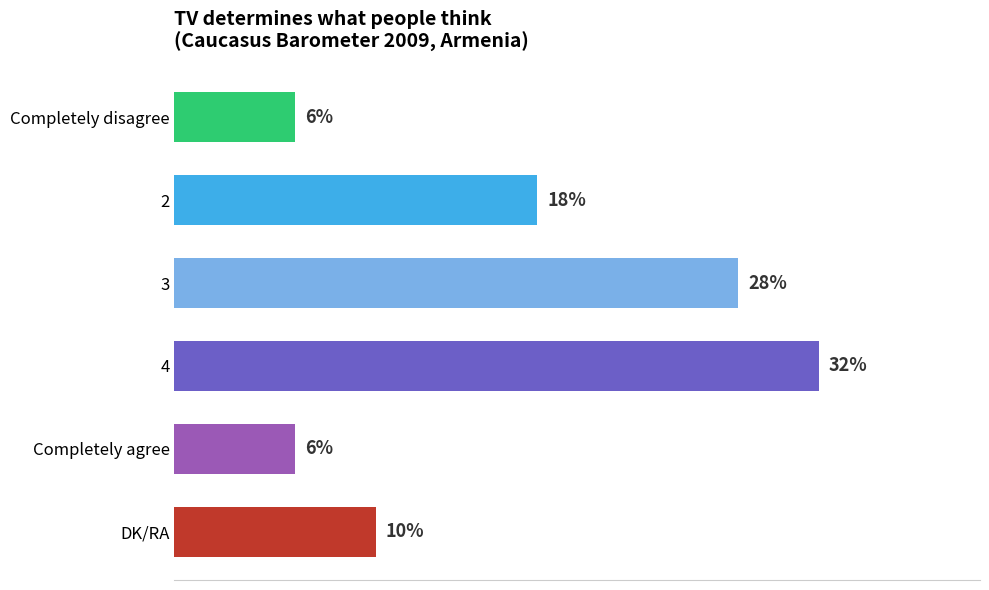

What is the label of the 1st bar from the bottom?

DK/RA